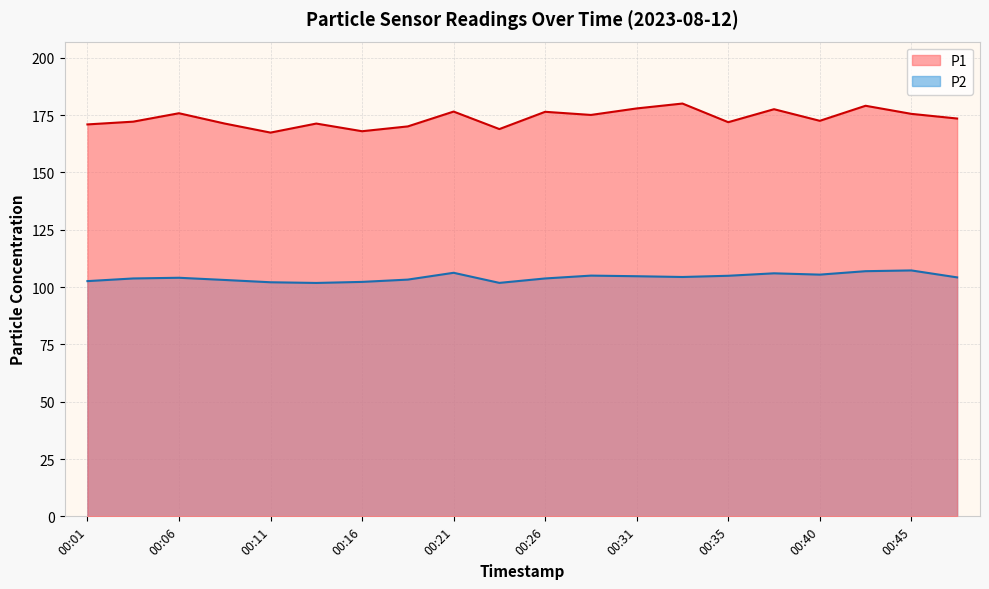

Is it true that P1 equals 88.8 at 00:18?

False